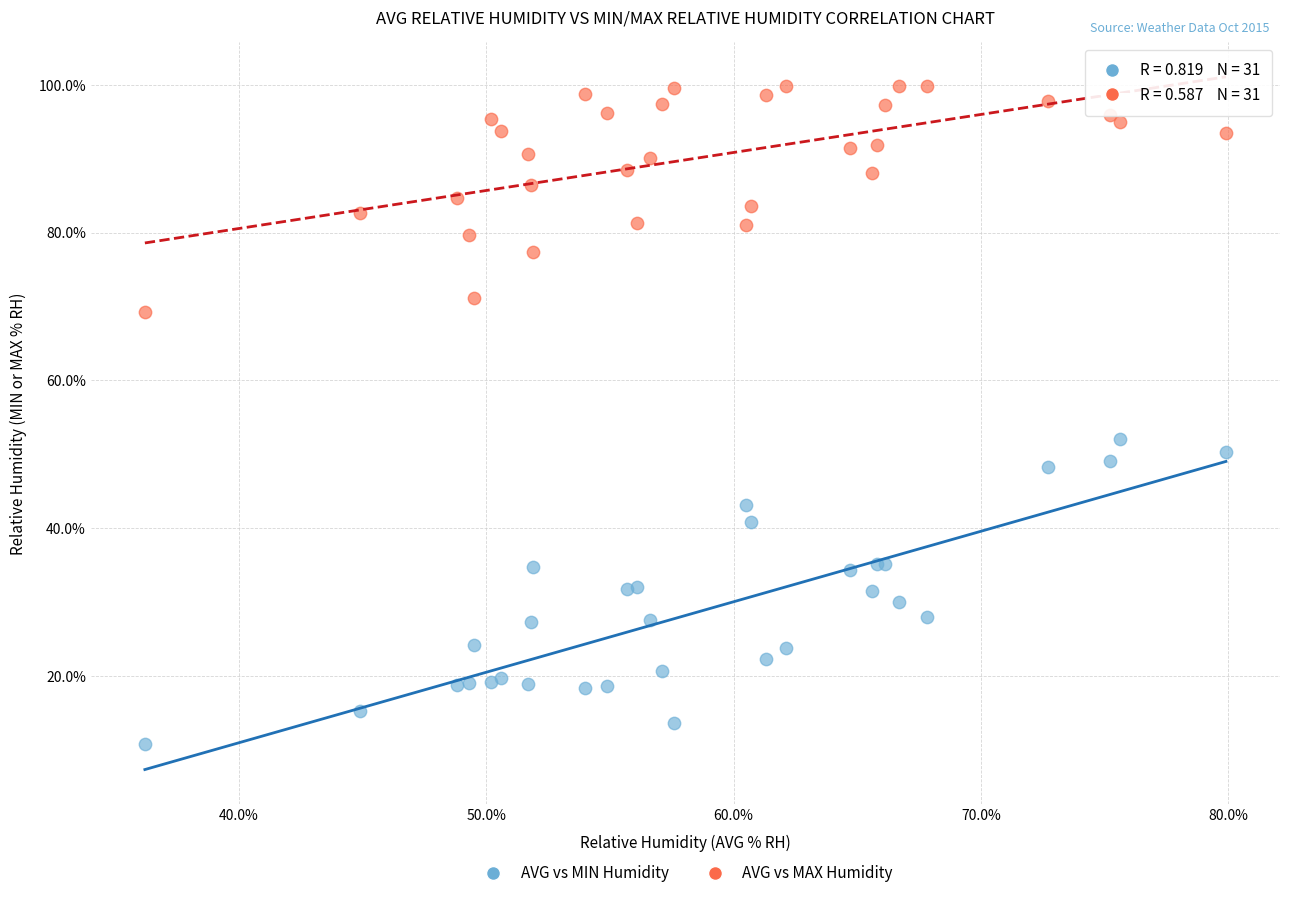

What are all the series names shown in the legend?

AVG vs MIN Humidity, AVG vs MAX Humidity